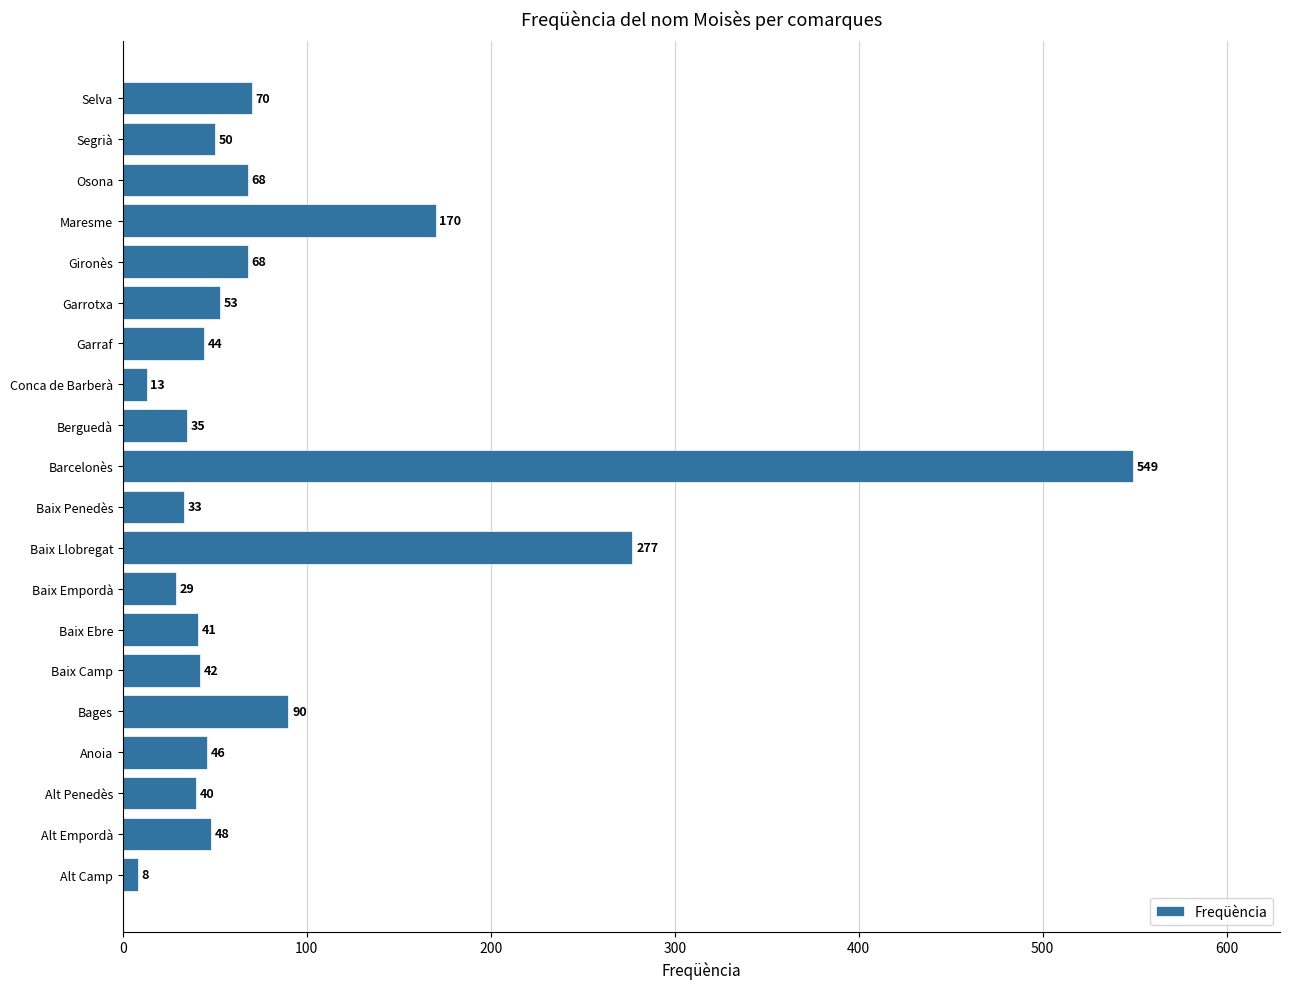

How many distinct data groups are displayed?

1